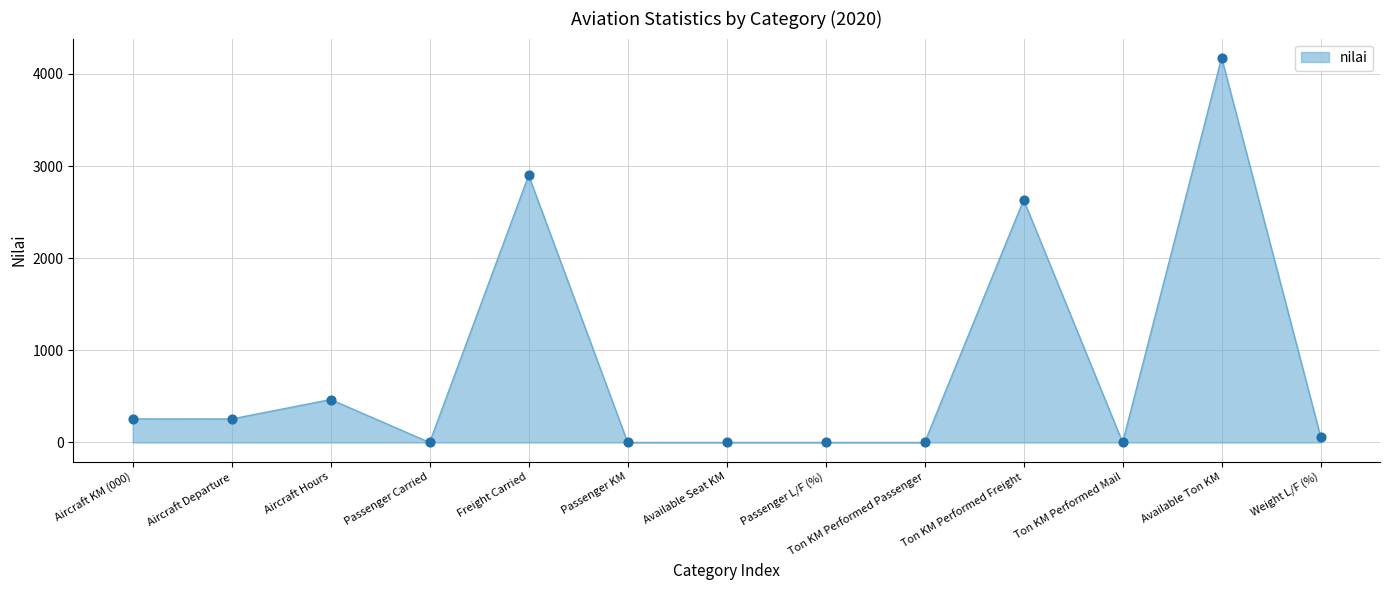

Between Available Ton KM and Ton KM Performed Mail, which is larger?

Available Ton KM